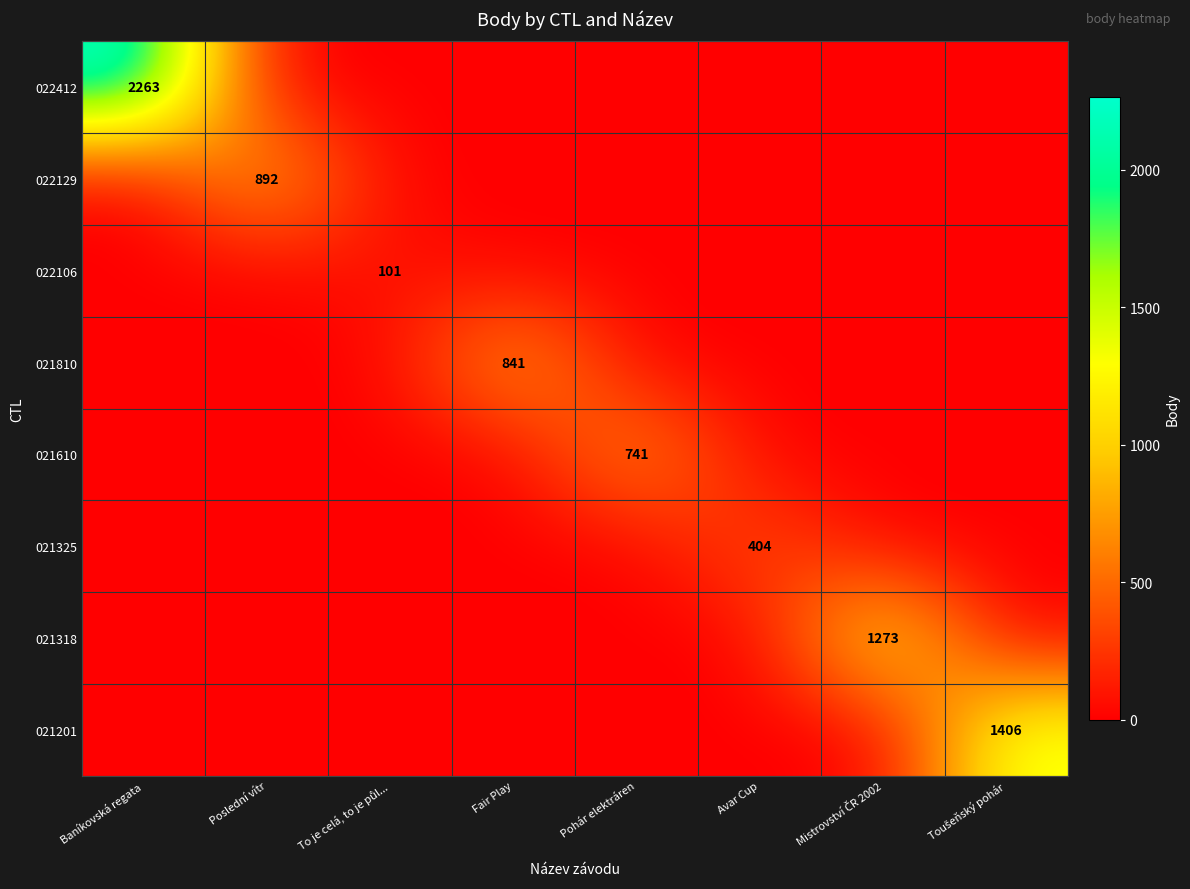

The value of 022106 at Baníkovská regata is 0. True or false?

True